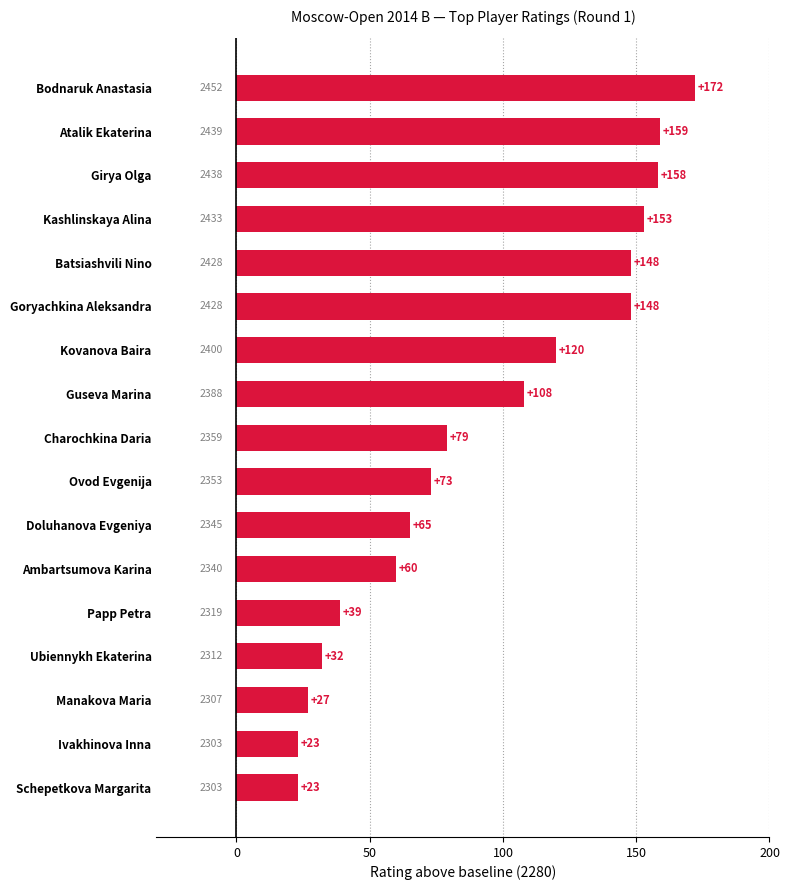

Read the value at Ovod Evgenija, to the nearest 10.

70